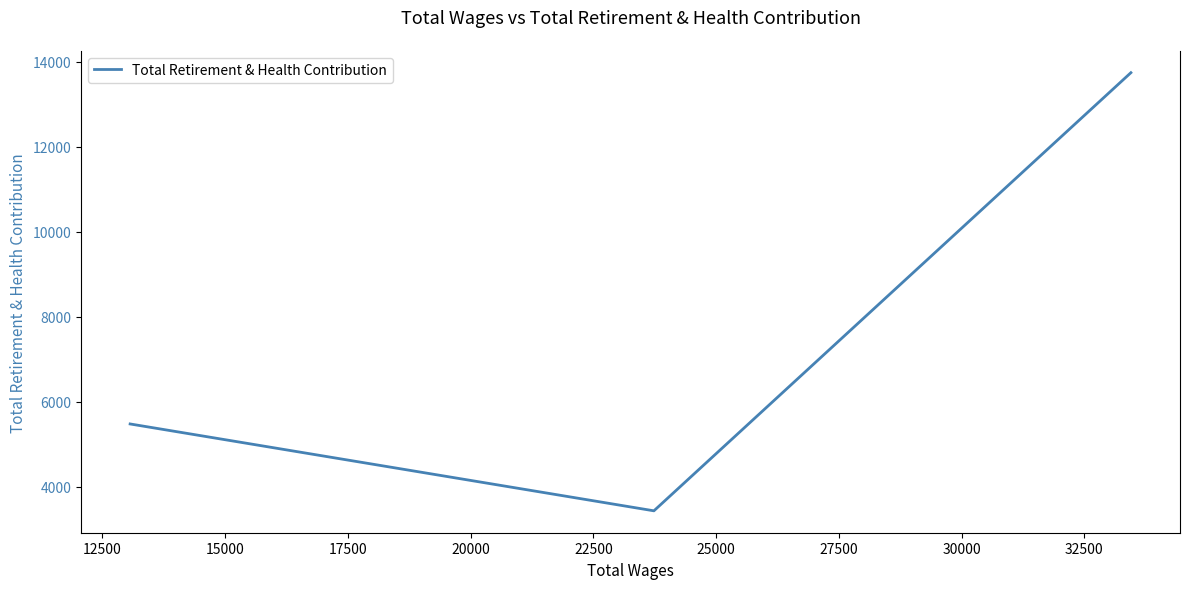

How many categories are shown in the chart?

3